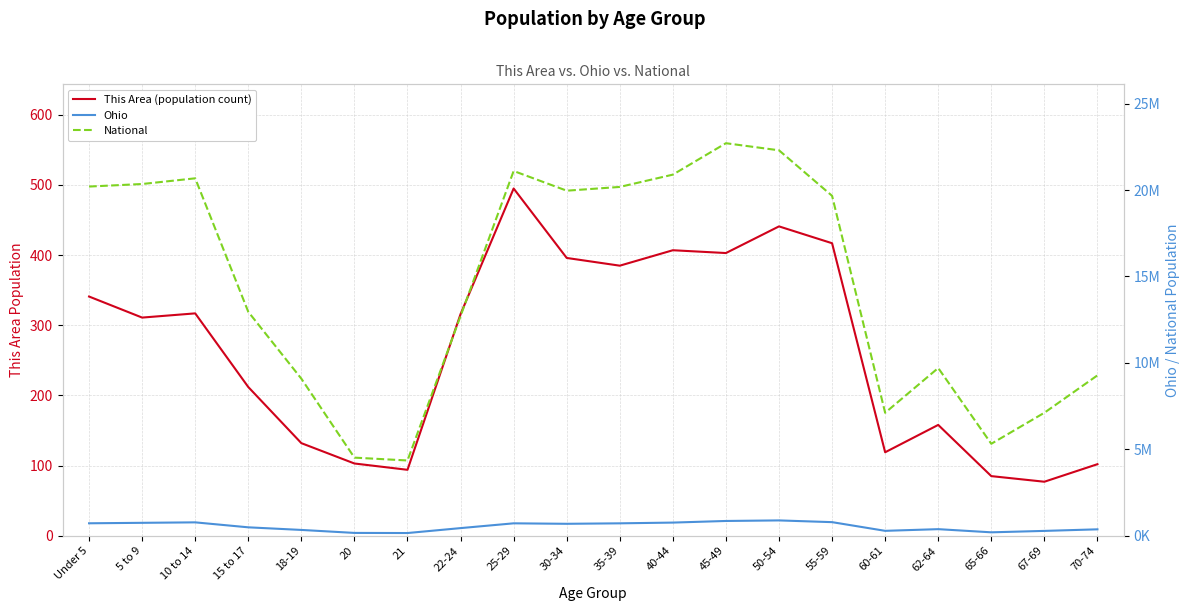

What is the sum of all National values?

290190983